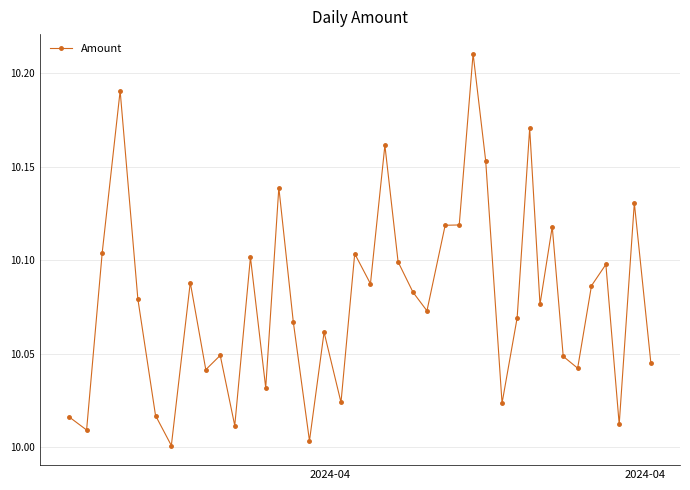

True or false: there are more than 1 points higher than both neighbors.

True